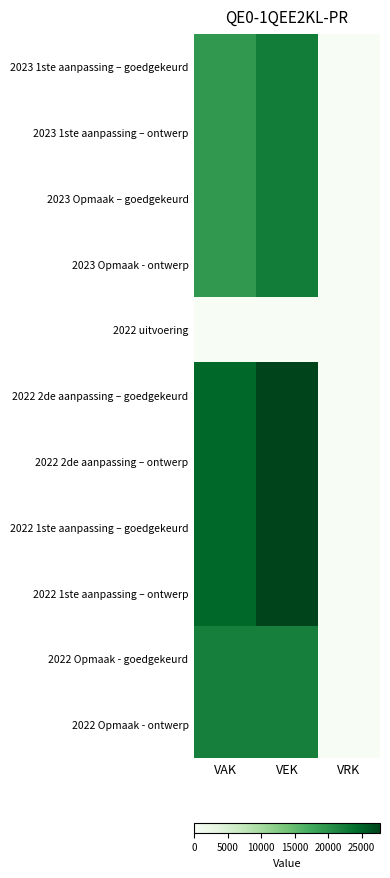

Which label corresponds to the smallest value in the chart?

VRK